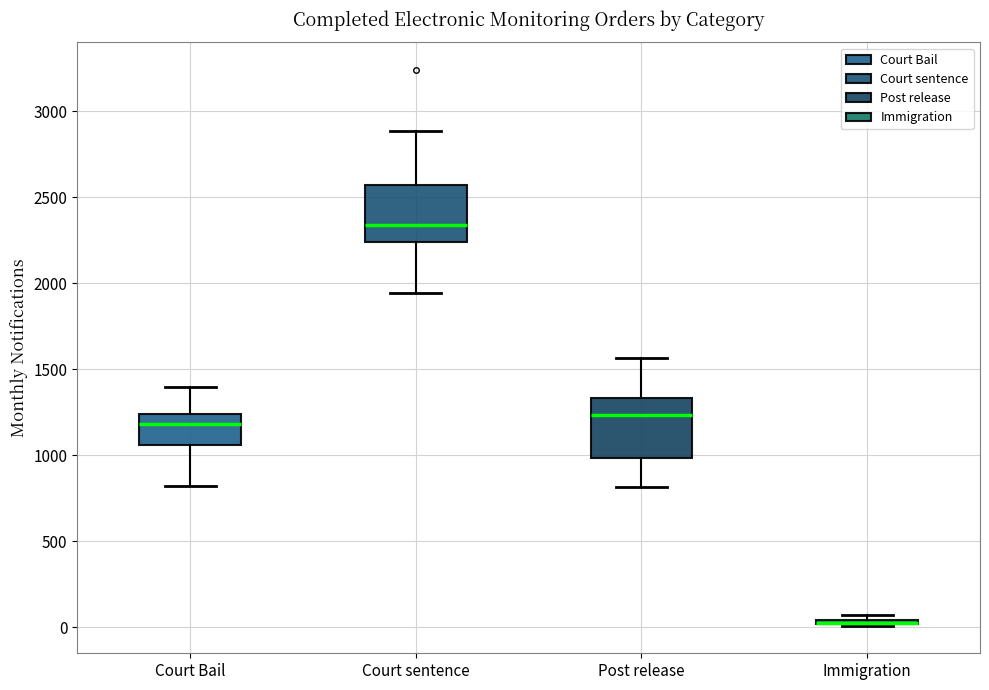

Reading left to right, transcribe this box plot: for each box, give where its median line is, the range the box spans, and where its two whiskers end, as read against the y-axis. The values are not printed on the chart, so give them approximately, as read against the axis.

Court Bail: median 1200, box 1050 to 1250, whiskers 800 to 1400
Court sentence: median 2350, box 2250 to 2550, whiskers 1950 to 2900
Post release: median 1250, box 1000 to 1350, whiskers 800 to 1550
Immigration: box collapsed to a line at 50, whiskers 0 to 50